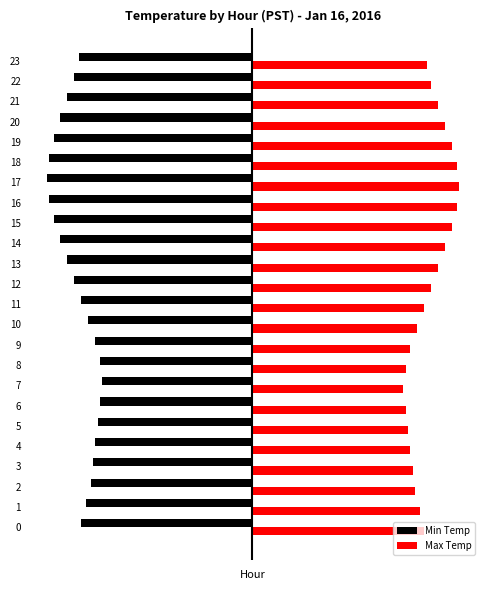

The value of Max Temp at 9 is 6.8. True or false?

True